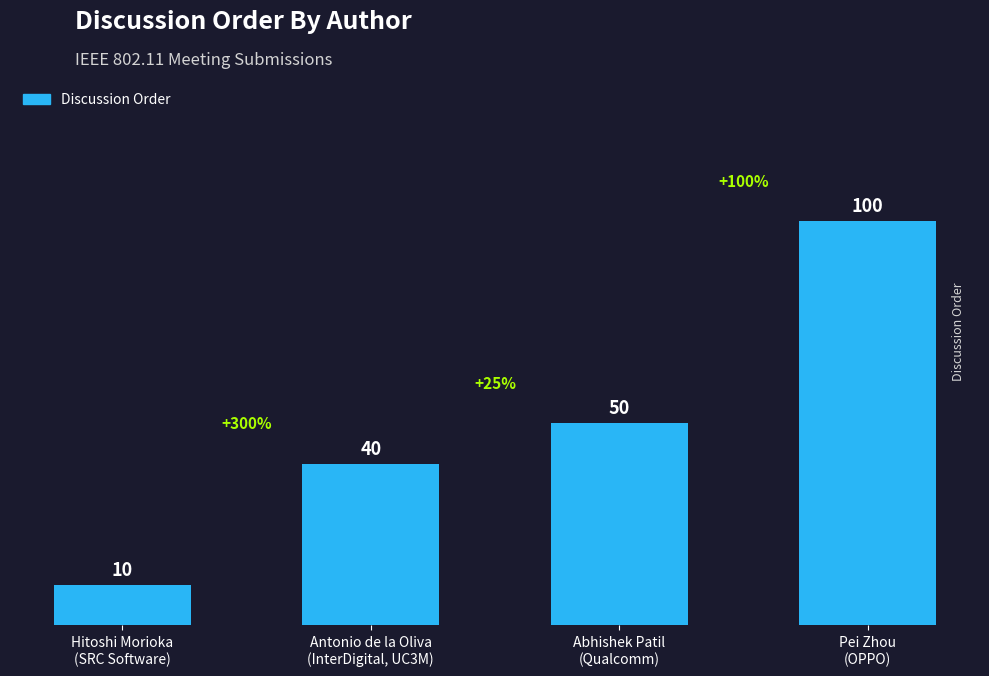

Which label corresponds to the largest value in the chart?

Pei Zhou
(OPPO)